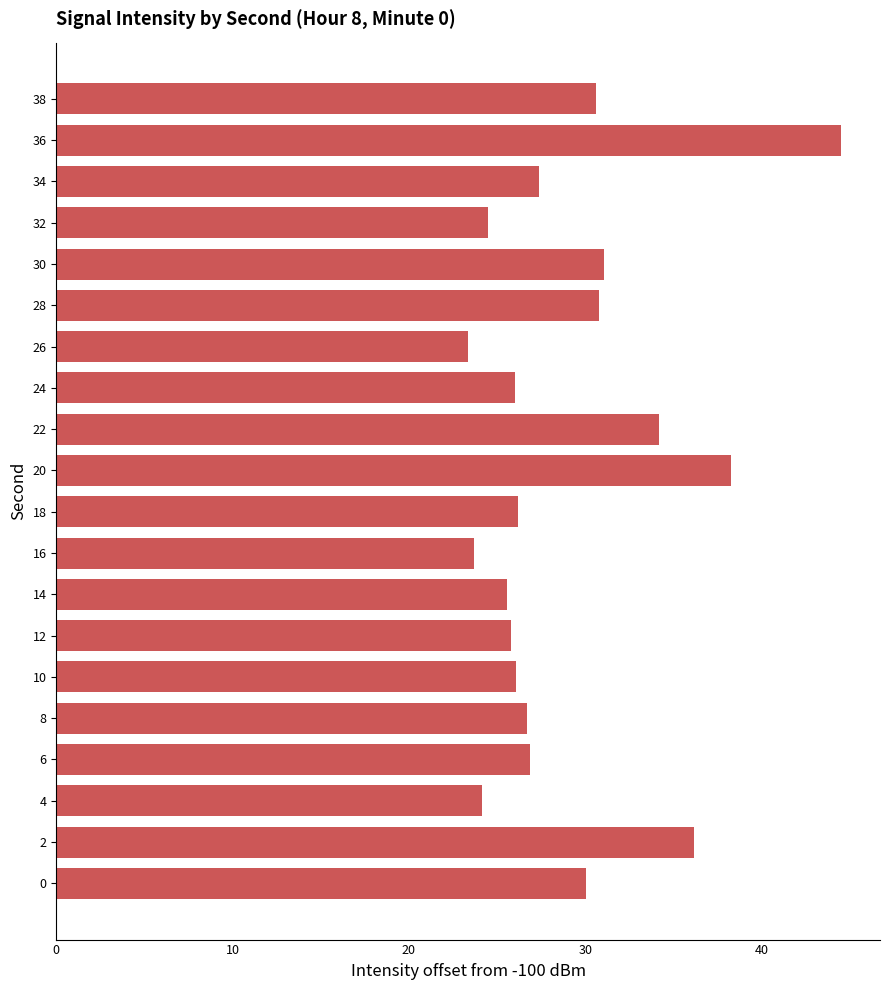

Between 28 and 22, which is larger?

22